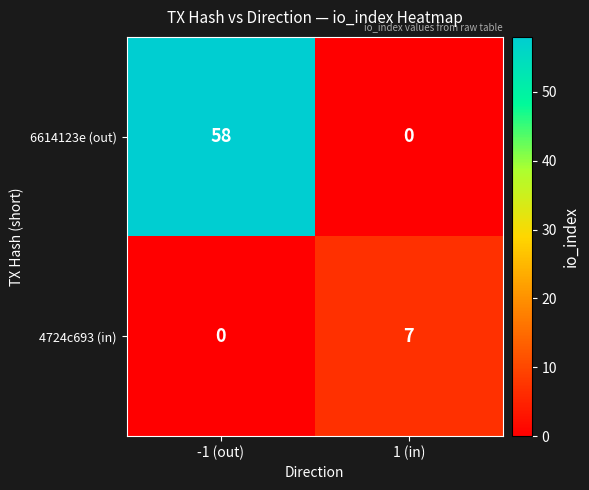

Rank the series at -1 (out) from highest to lowest value.

6614123e (out), 4724c693 (in)